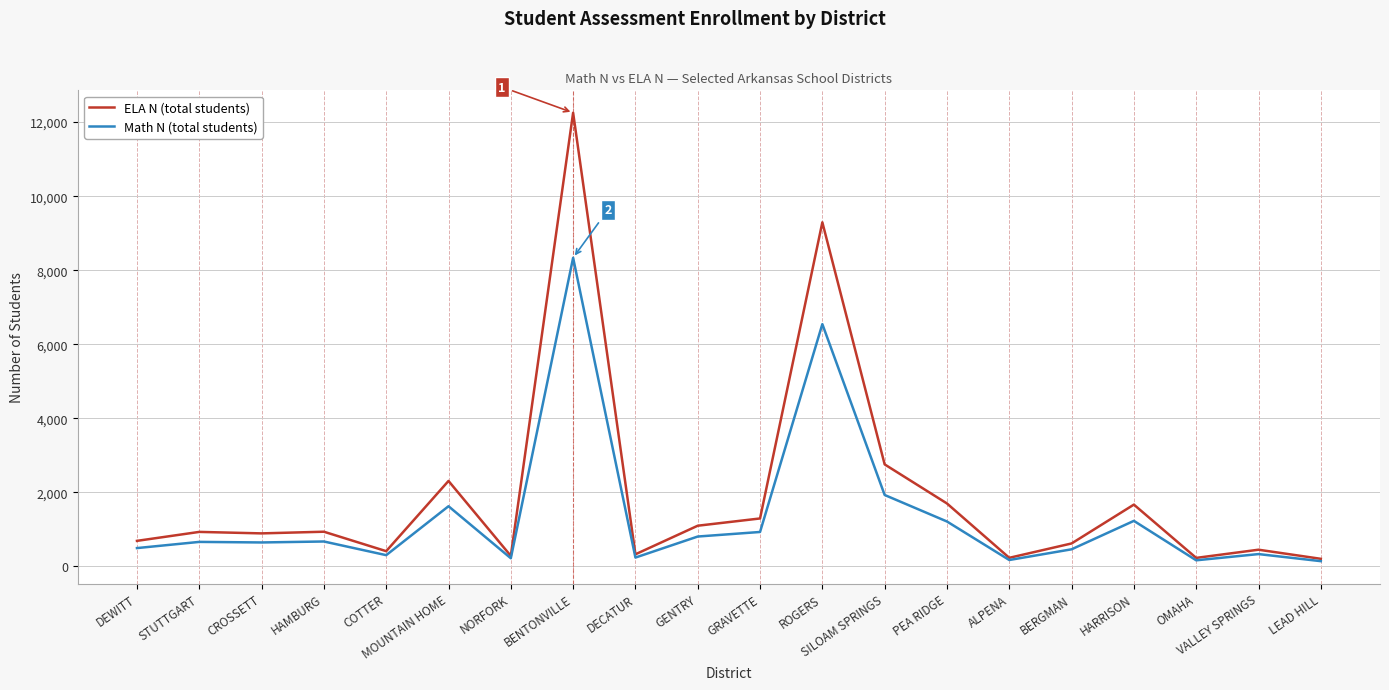

What is the greatest value displayed?

12253